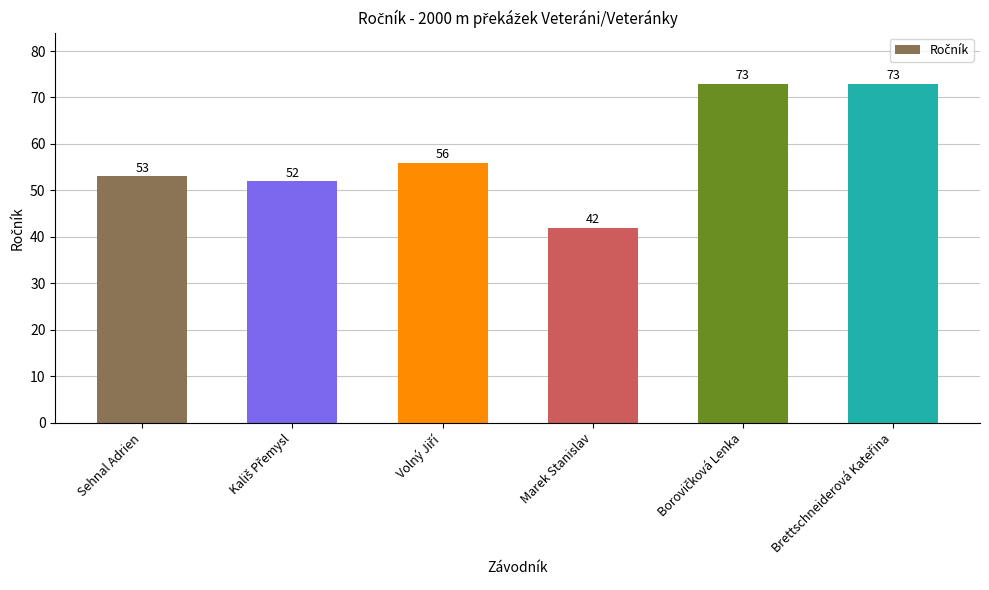

What is the sum of all values?

349